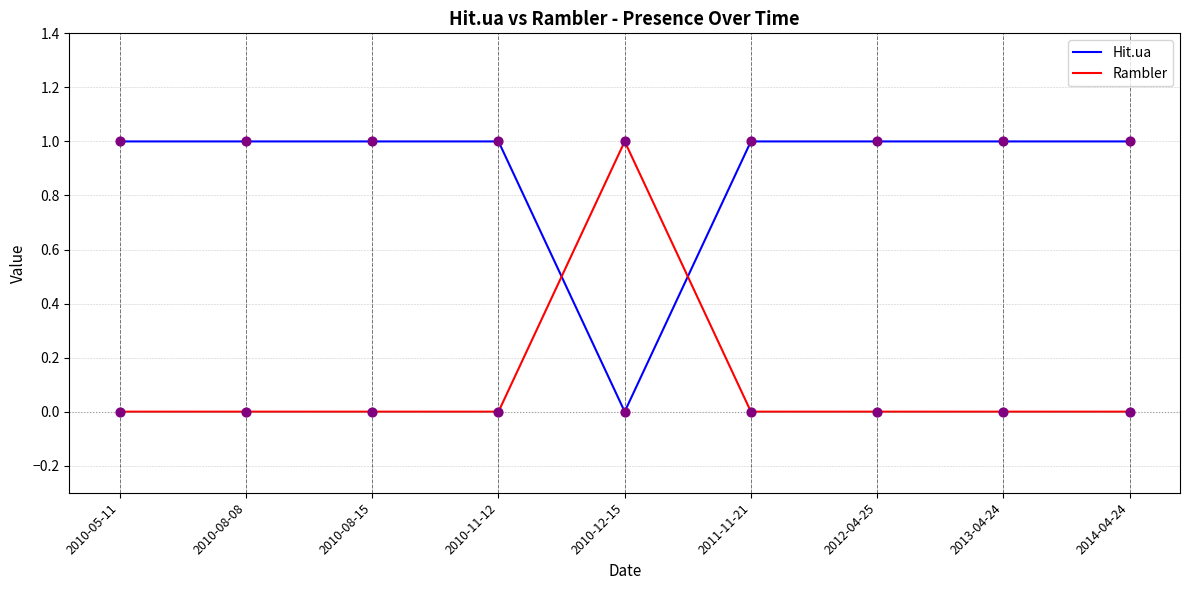

The value of Rambler at 2010-11-12 is 0. True or false?

True